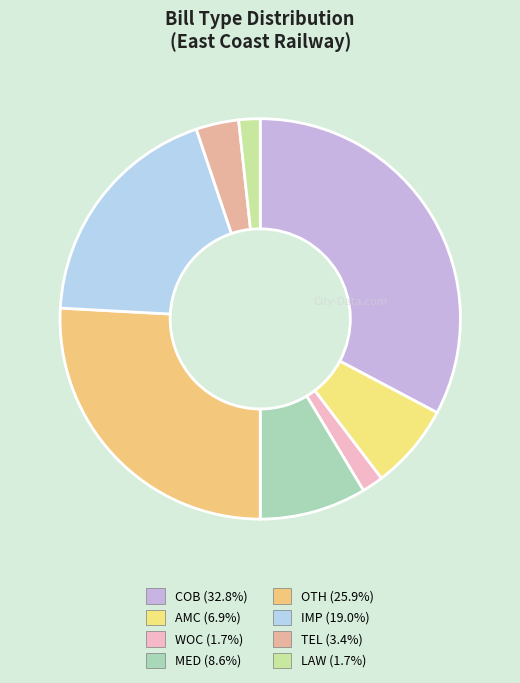

Approximately how many times larger is the value at OTH compared to AMC?

3.7